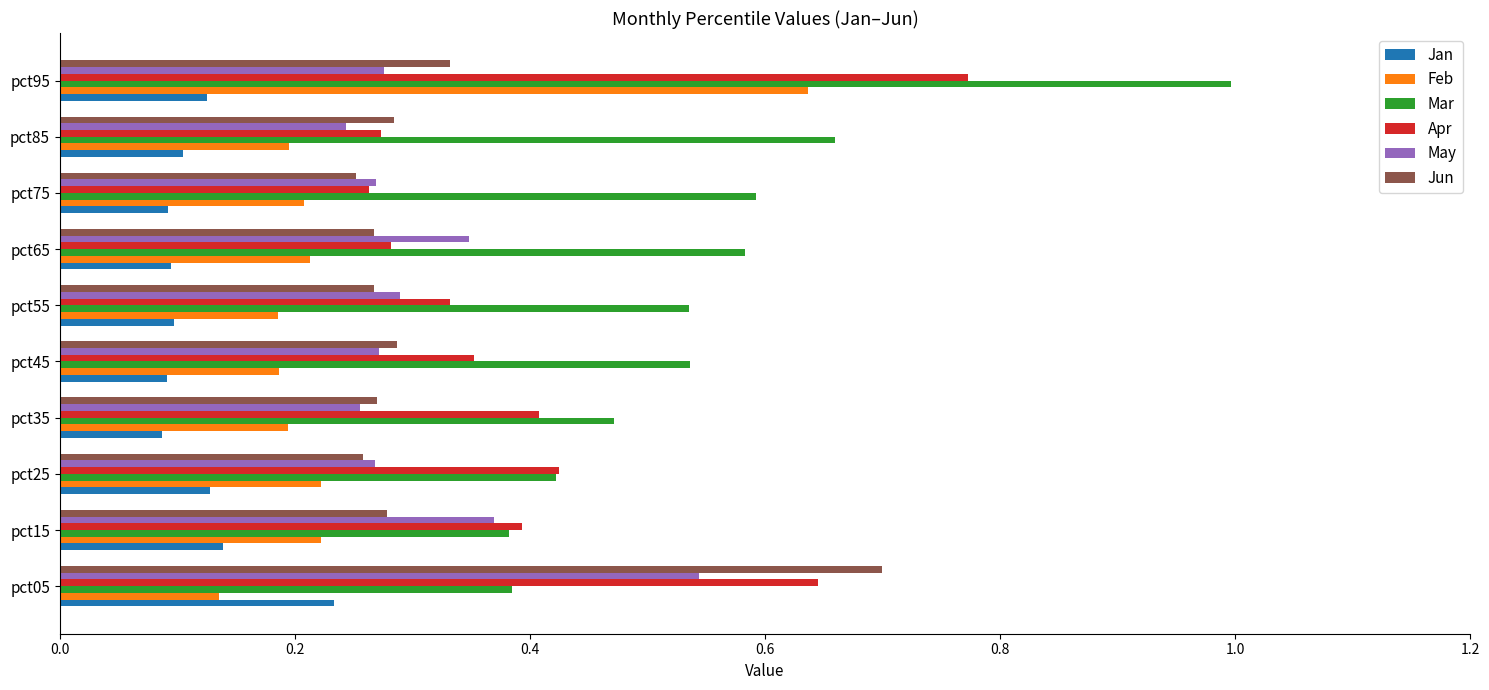

The Apr series shows 0.3 at pct75. True or false?

True